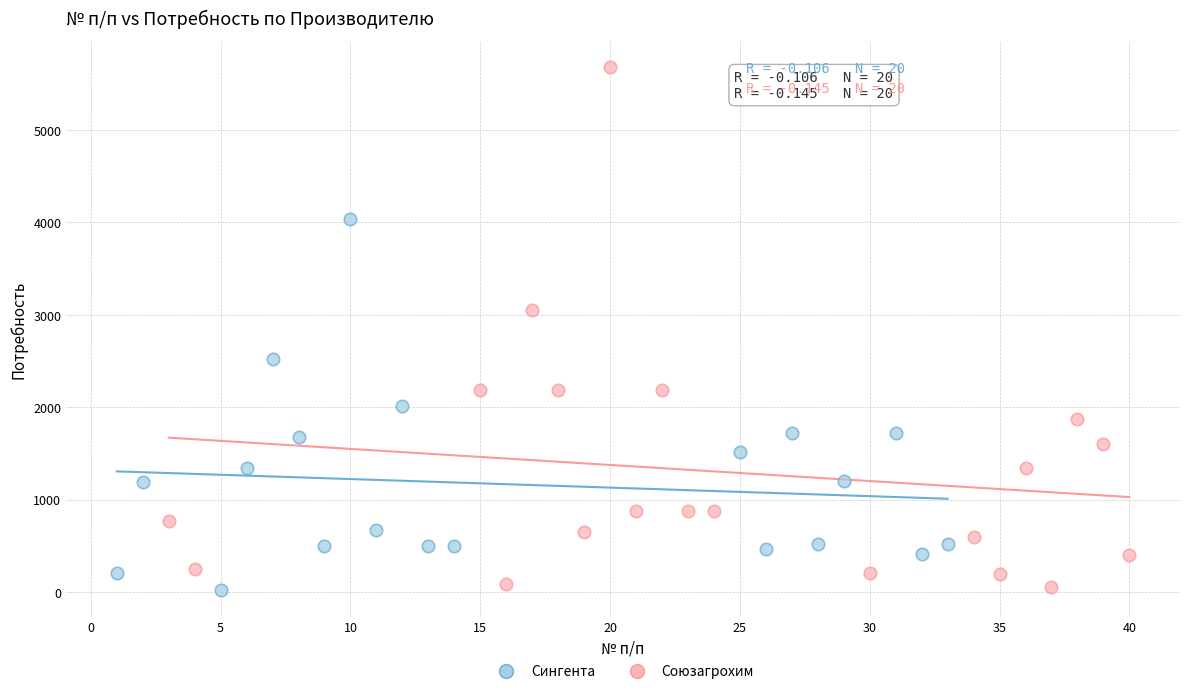

Which series has the widest spread of Y values?

Союзагрохим